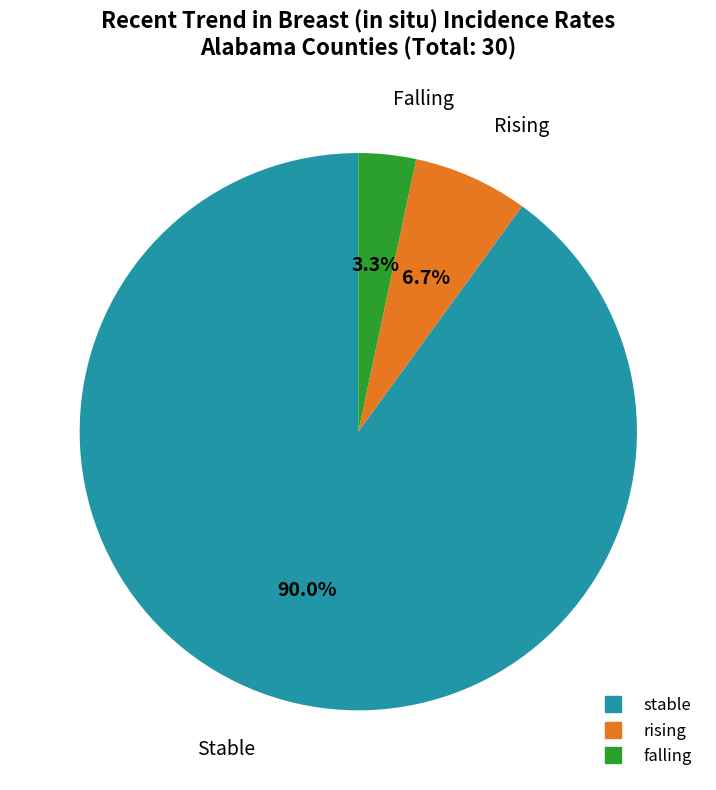

How many slices are in this pie chart?

3